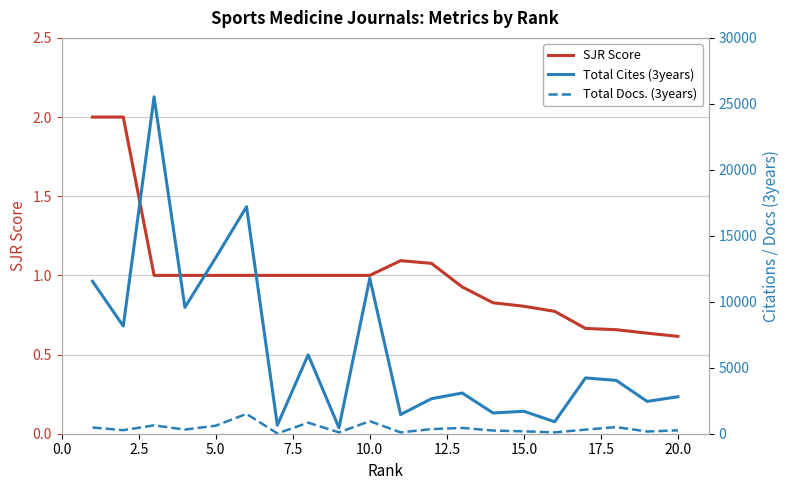

Reading left to right, list all the values displayed in this chart.

SJR Score: 2.0	2.0	1.0	1.0	1.0	1.0	1.0	1.0	1.0	1.0	1.1	1.1	0.9	0.8	0.8	0.8	0.7	0.7	0.6	0.6
Total Cites (3years): 11557.0	8159.0	25532.0	9578.0	13340.0	17202.0	647.0	5980.0	453.0	11785.0	1453.0	2651.0	3085.0	1572.0	1701.0	908.0	4229.0	4041.0	2450.0	2802.0
Total Docs. (3years): 471.0	268.0	635.0	313.0	609.0	1502.0	20.0	838.0	101.0	951.0	101.0	350.0	439.0	240.0	182.0	103.0	309.0	502.0	169.0	254.0